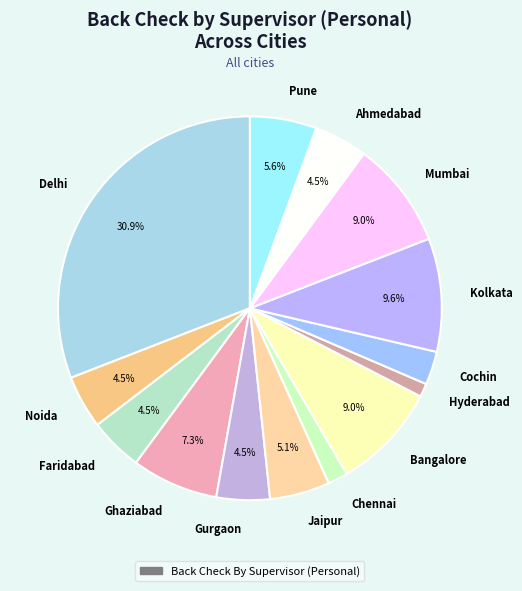

Which slice is the largest?

Delhi